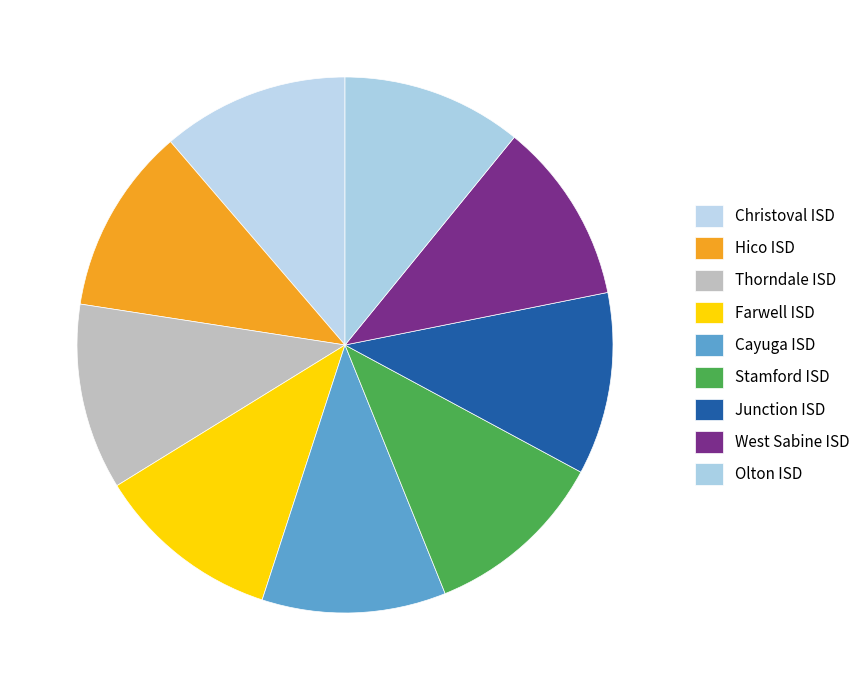

Which slice is the largest?

Christoval ISD